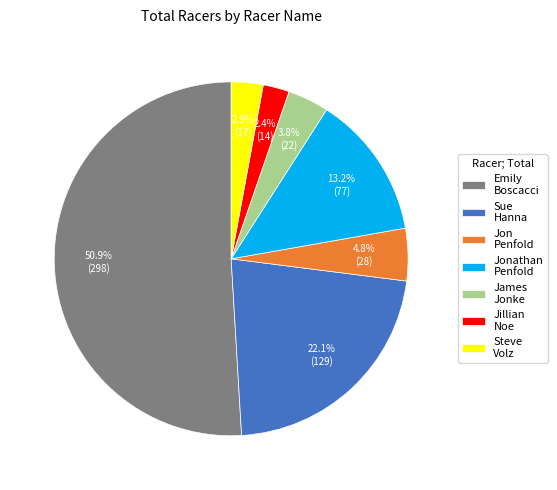

Which category has the biggest portion of the pie?

Emily Boscacci